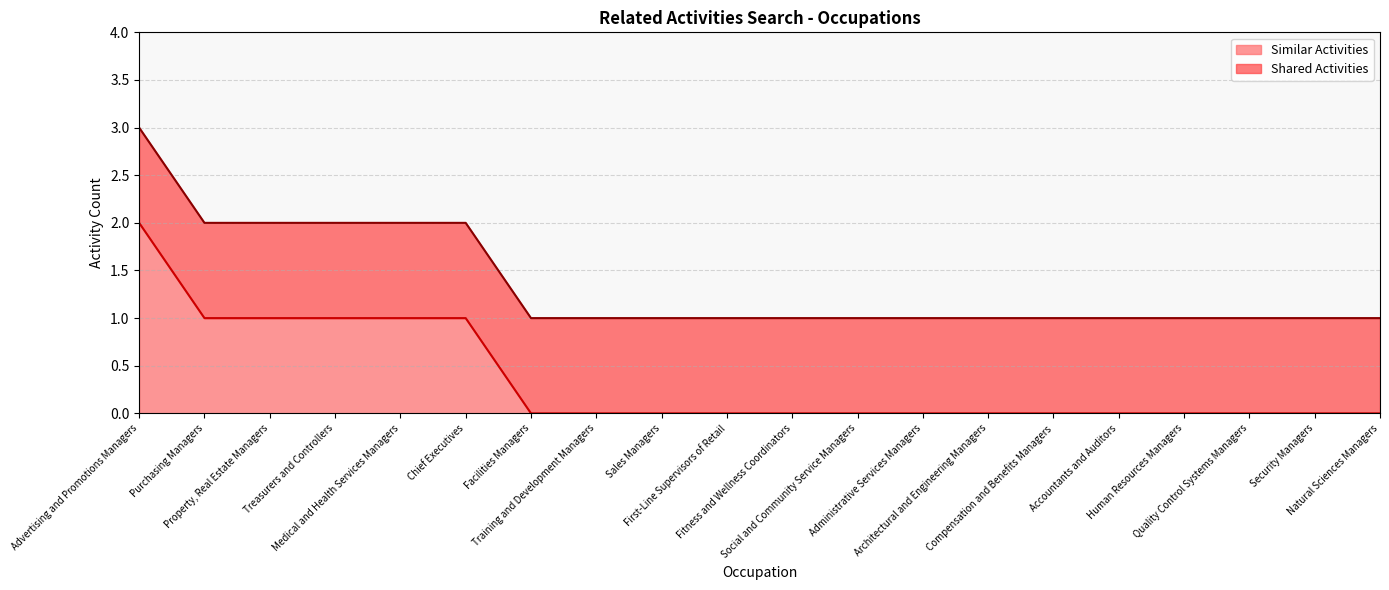

List the labels in order of value, largest first.

Advertising and Promotions Managers, Purchasing Managers, Property, Real Estate Managers, Treasurers and Controllers, Medical and Health Services Managers, Chief Executives, Facilities Managers, Training and Development Managers, Sales Managers, First-Line Supervisors of Retail, Fitness and Wellness Coordinators, Social and Community Service Managers, Administrative Services Managers, Architectural and Engineering Managers, Compensation and Benefits Managers, Accountants and Auditors, Human Resources Managers, Quality Control Systems Managers, Security Managers, Natural Sciences Managers